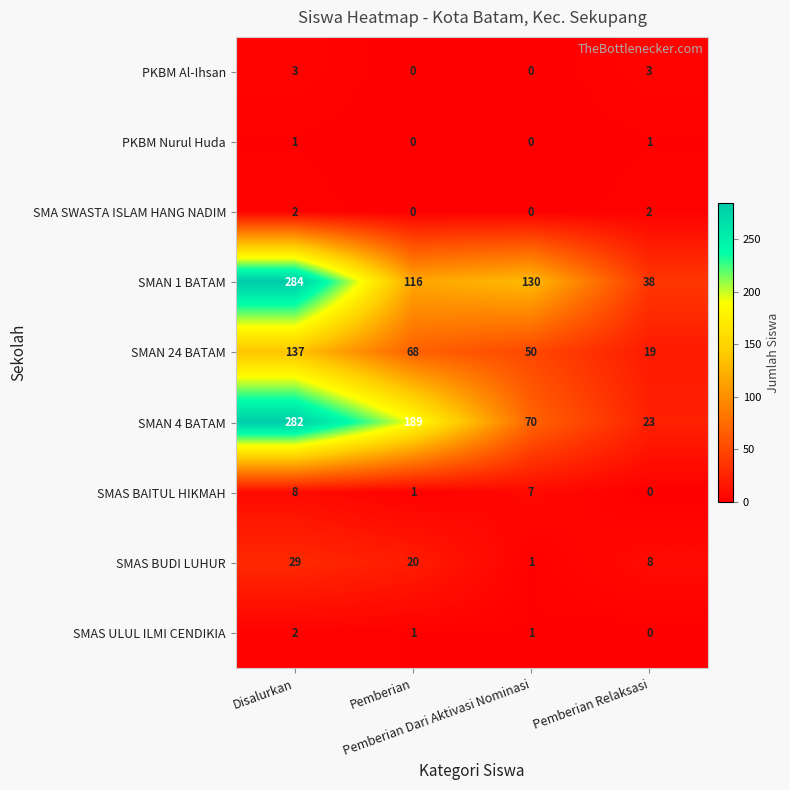

What is the difference between the maximum and minimum values in the SMAN 1 BATAM series?

246